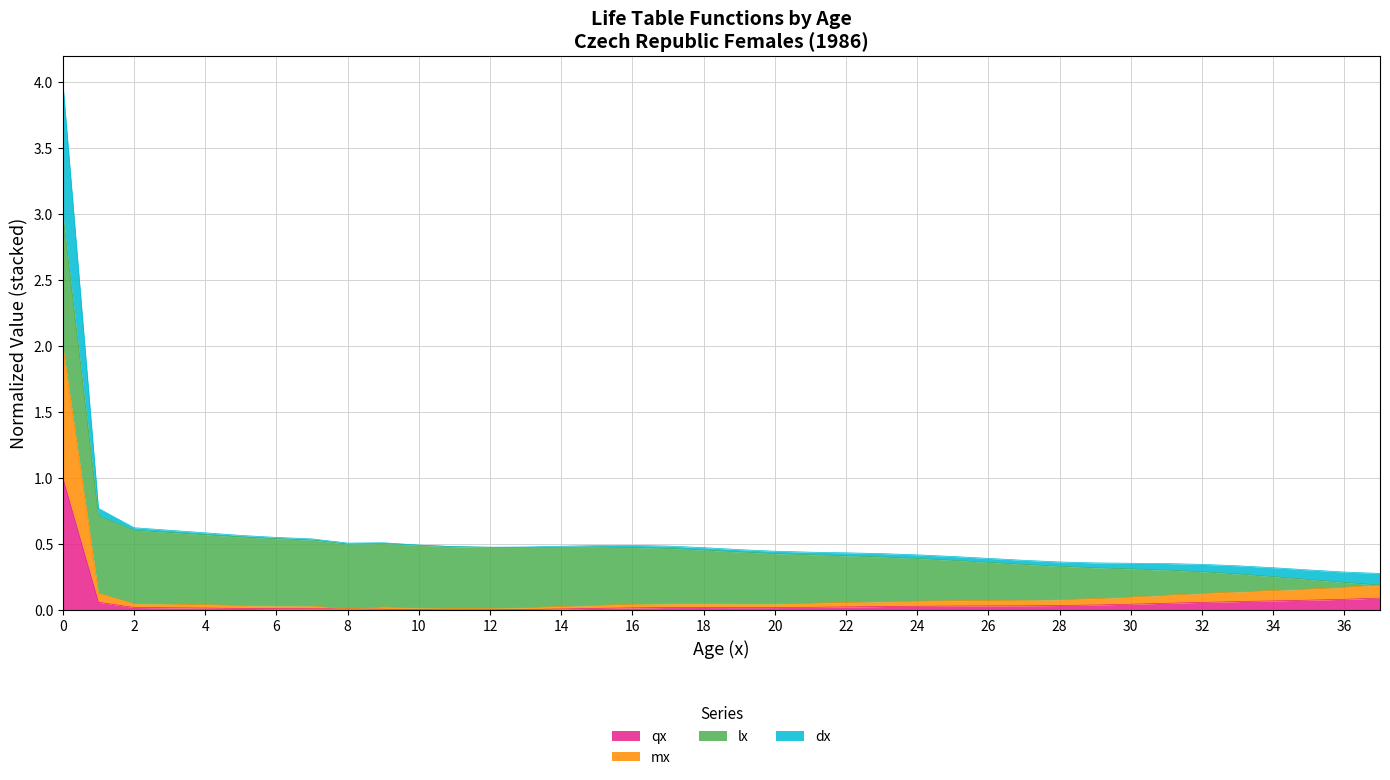

True or false: qx and mx intersect in this chart.

False